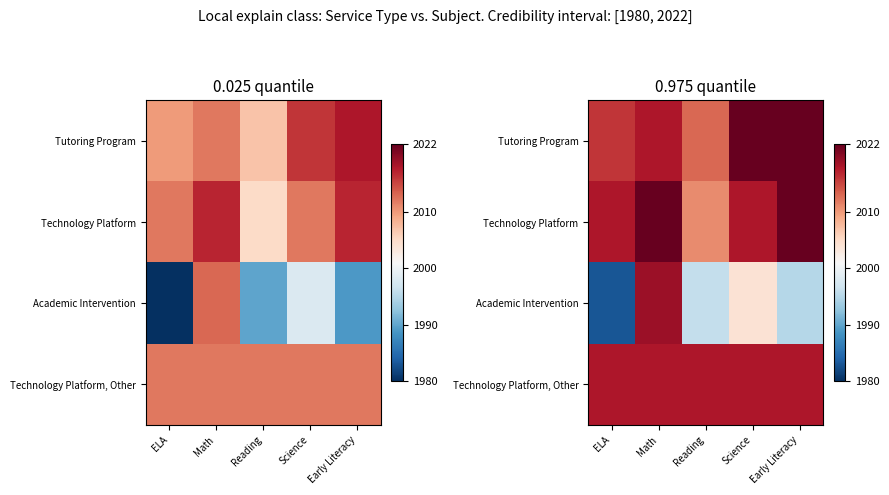

What is the sum of the Academic Intervention values at ELA and Math?

4002